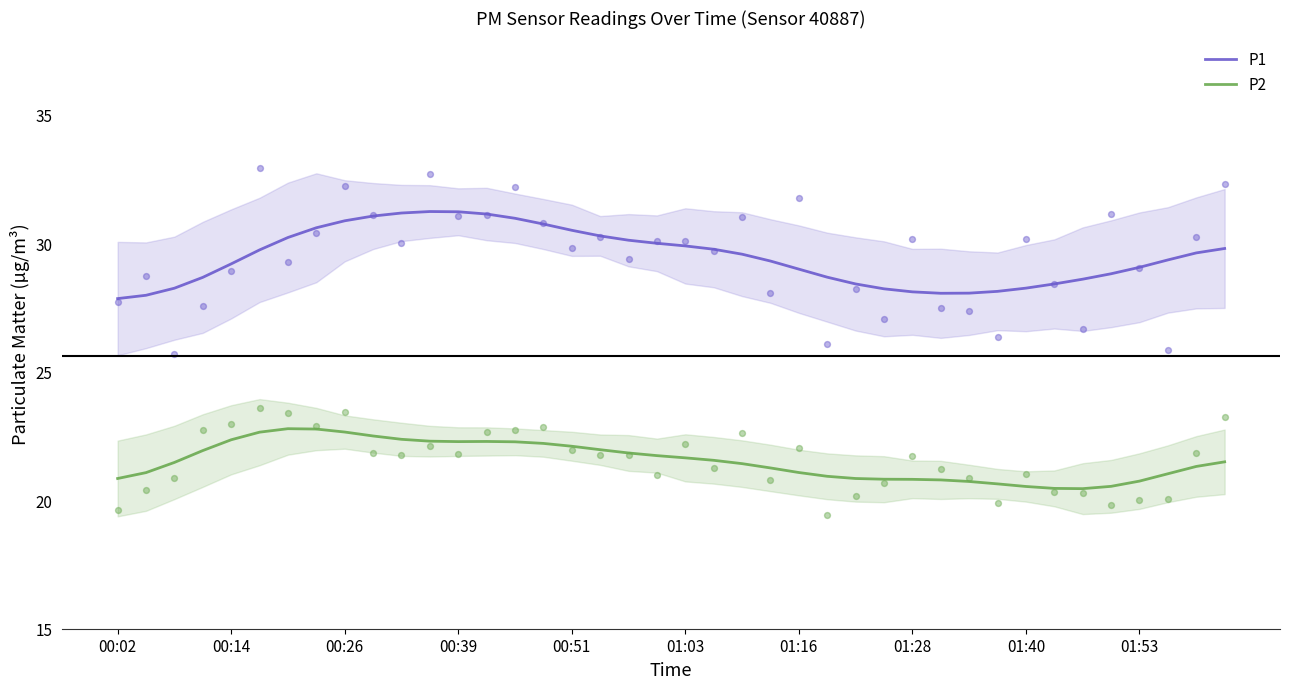

At how many categories does at least one series exceed 20?

40